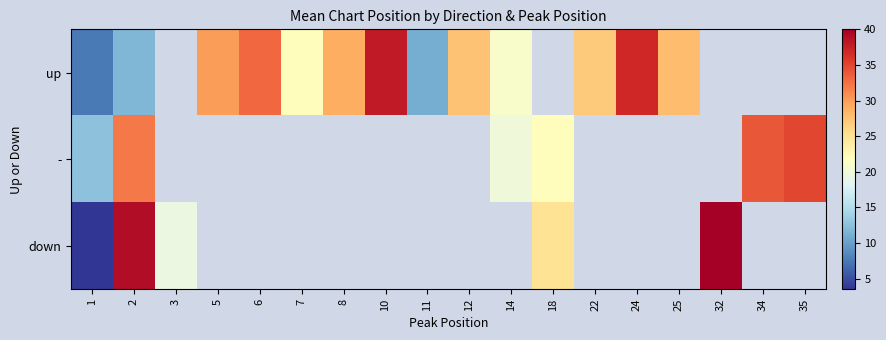

What is the minimum value for -?

12.5